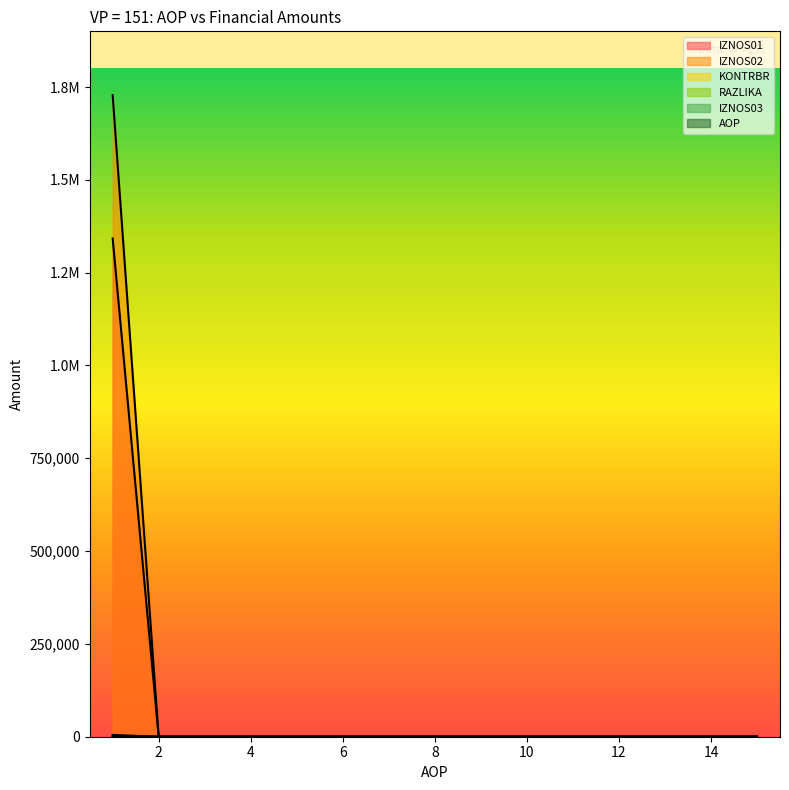

What is the sum of all KONTRBR values?

4798.1